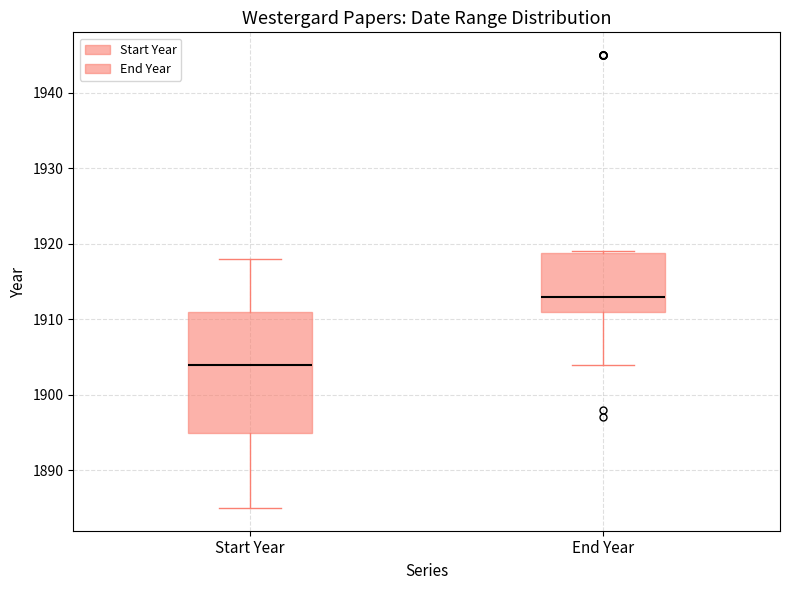

Reading left to right, read every box against the y-axis: the position of its median line, the range the box covers, and the ends of its whiskers. The values are not printed on the chart, so give them approximately, as read against the axis.

Start Year: median 1904, box 1895 to 1911, whiskers 1885 to 1918
End Year: median 1913, box 1911 to 1919, whiskers 1904 to 1919